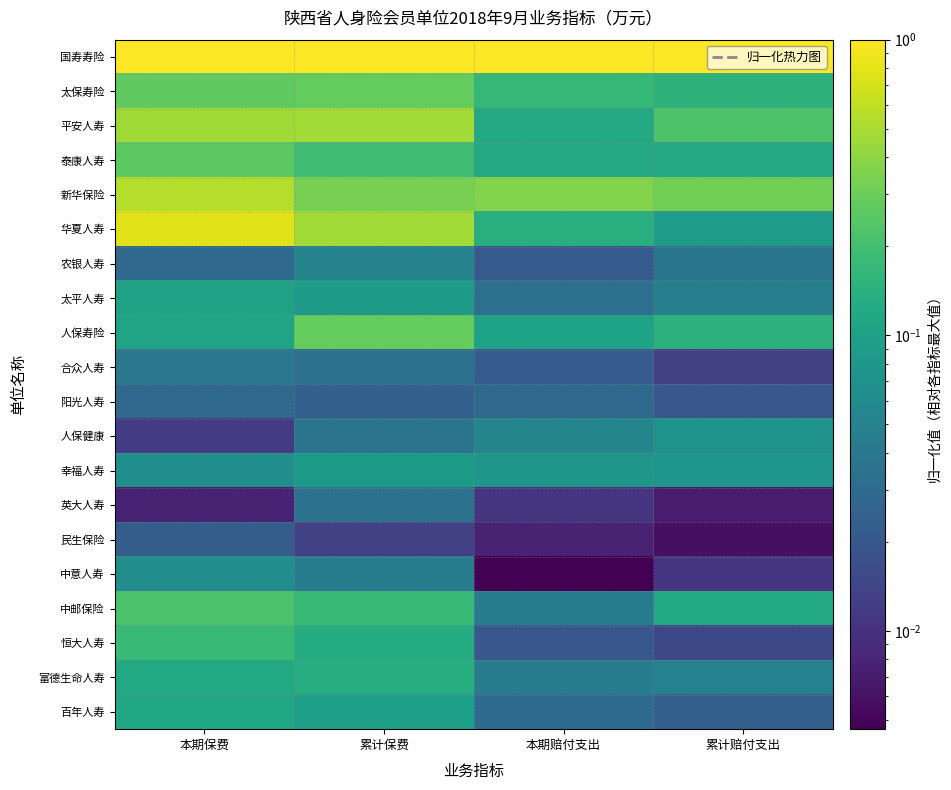

How many series are shown in this chart?

20